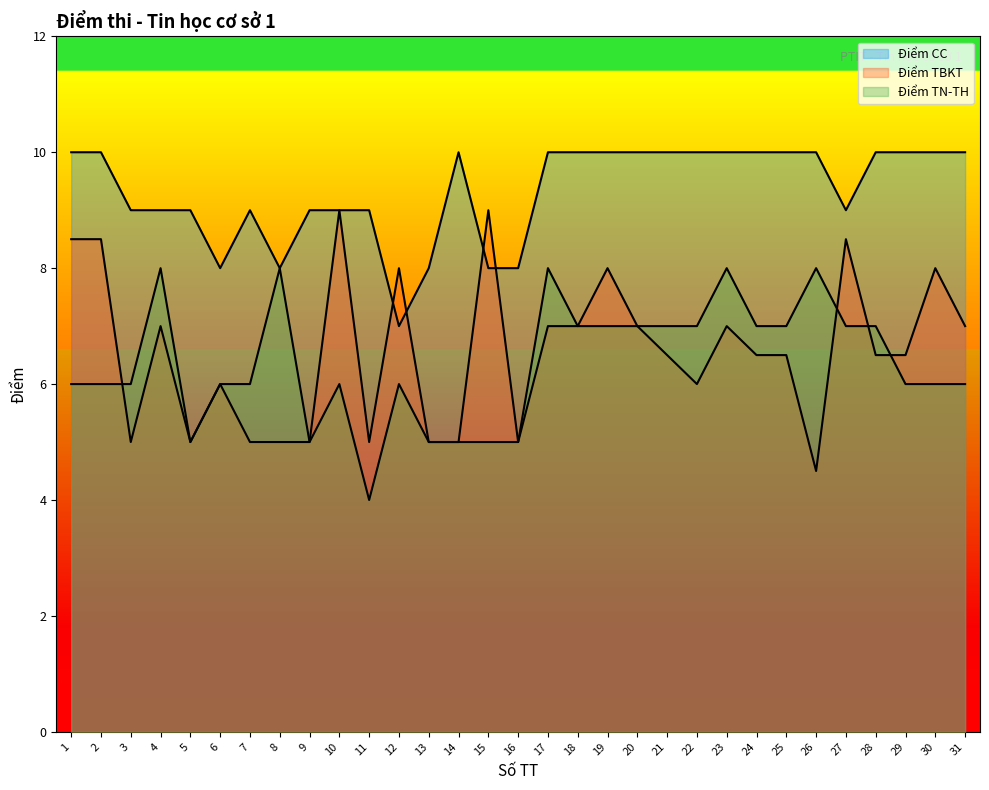

Does the chart display data point markers on the line(s)?

No